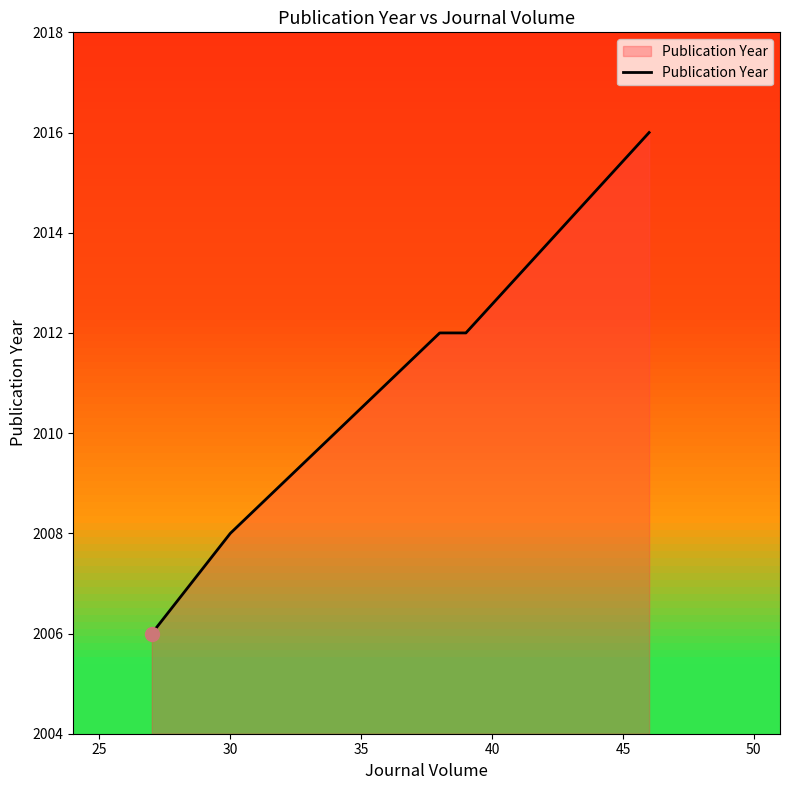

How many lines are shown in the chart?

1